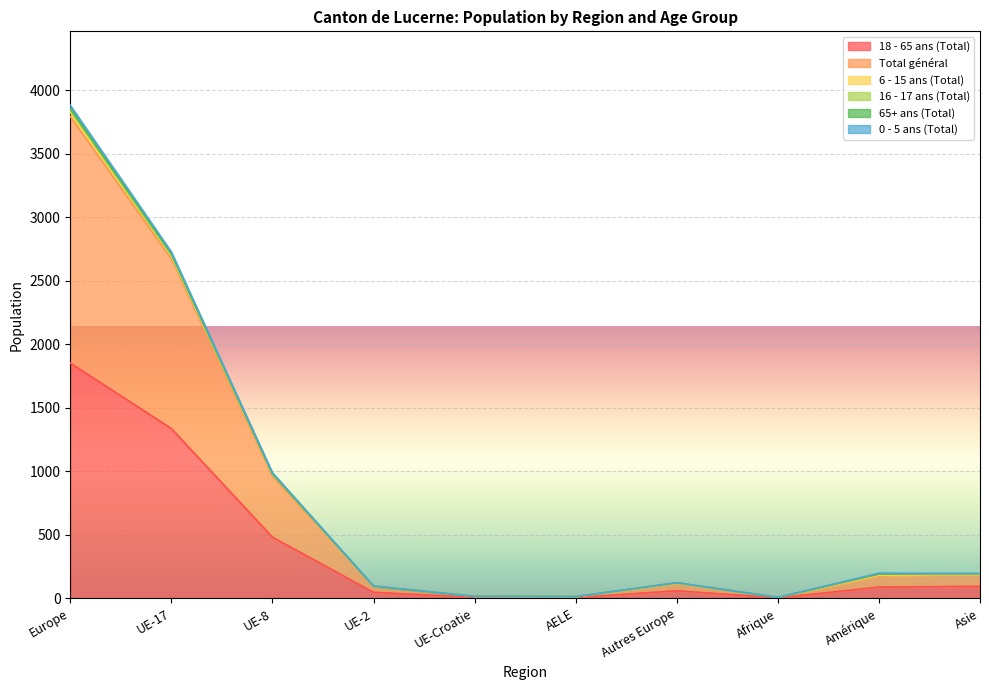

True or false: 18 - 65 ans (Total) has a value of 164 at UE-8.

False